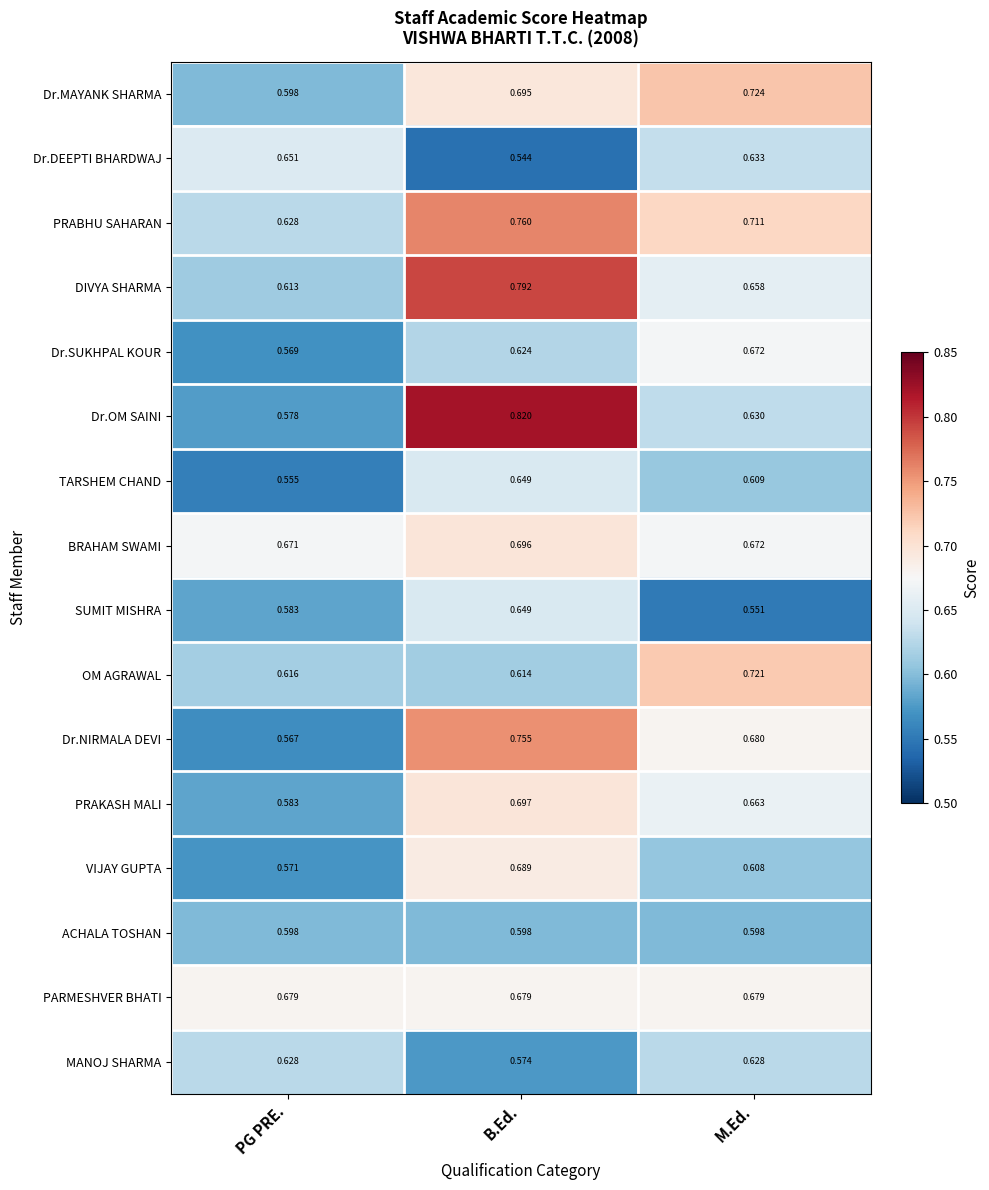

Where is Dr.OM SAINI nearest to the value 0?

PG PRE.